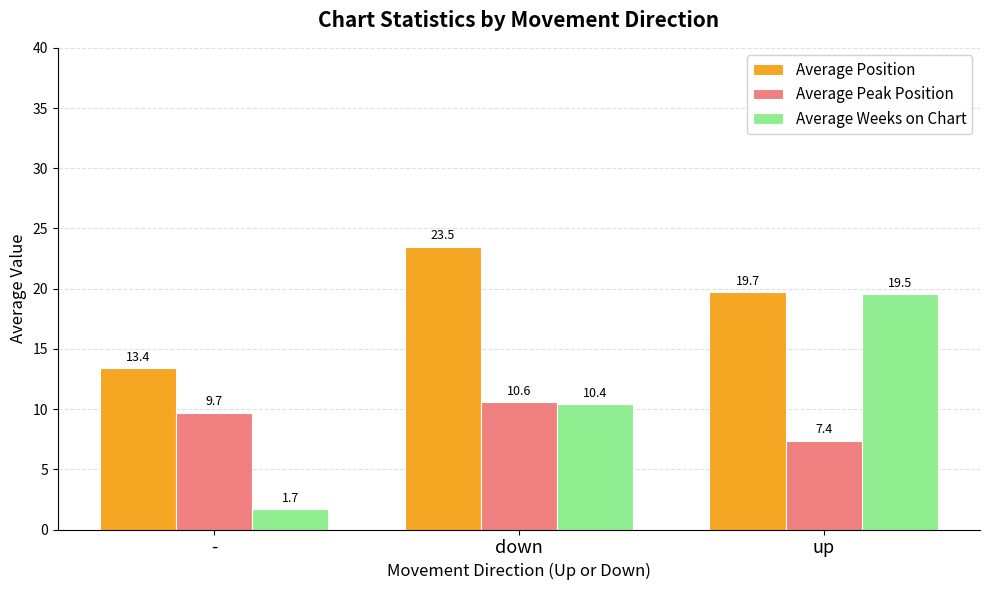

How many groups of bars are there?

3